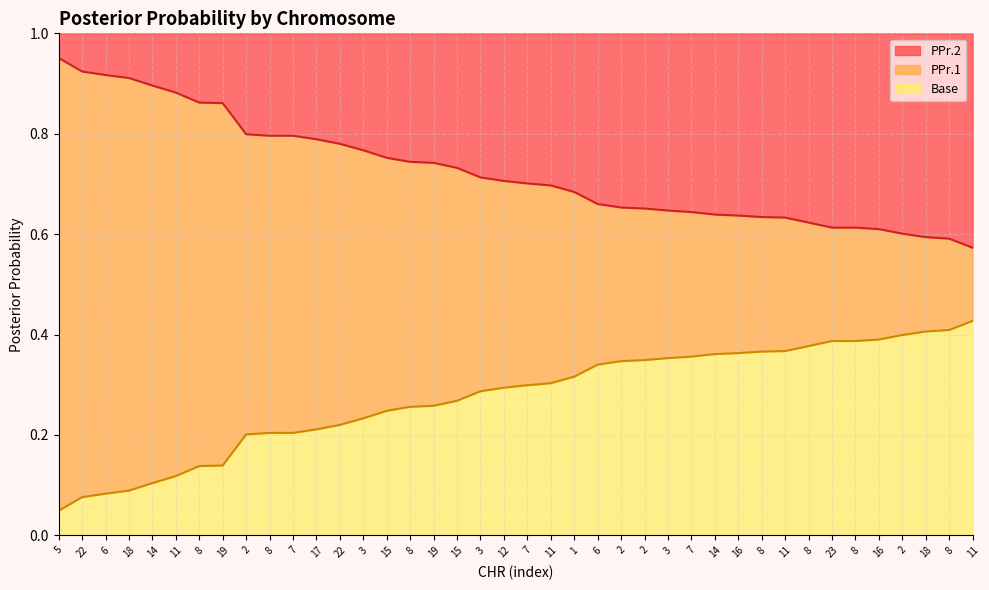

What is the label of the 5th point from the left?

14